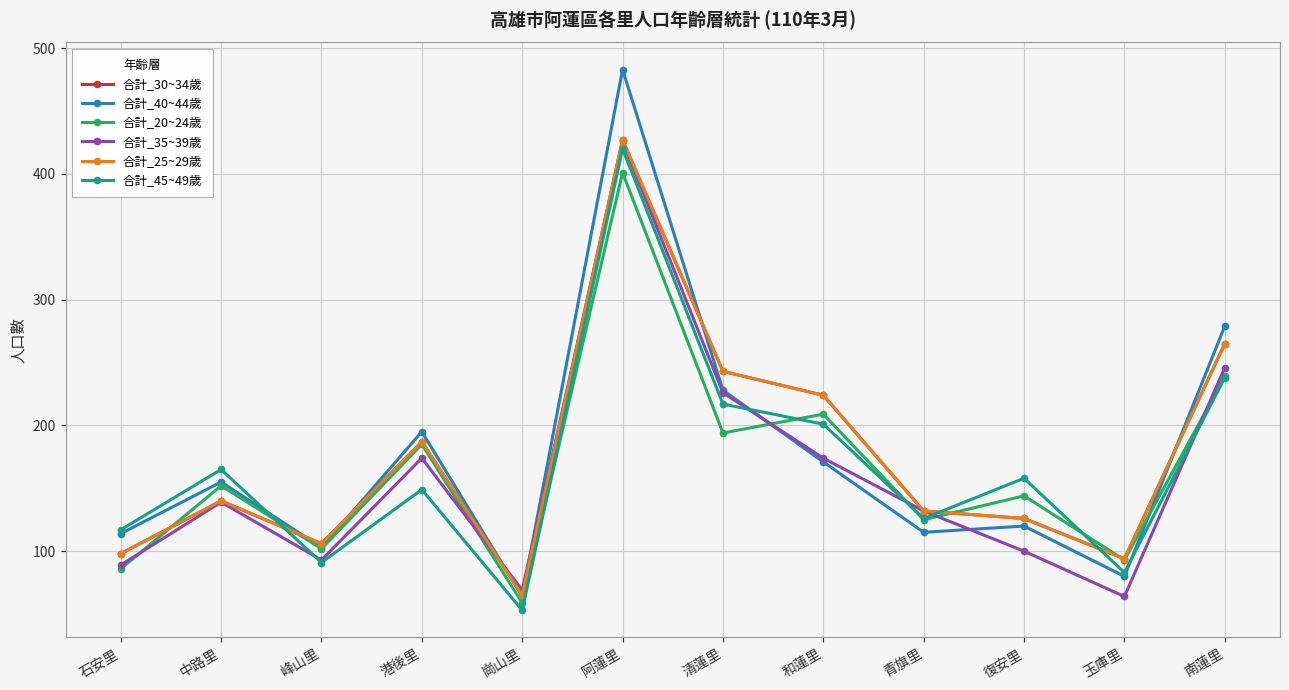

Is this an area chart (filled region under the line)?

No